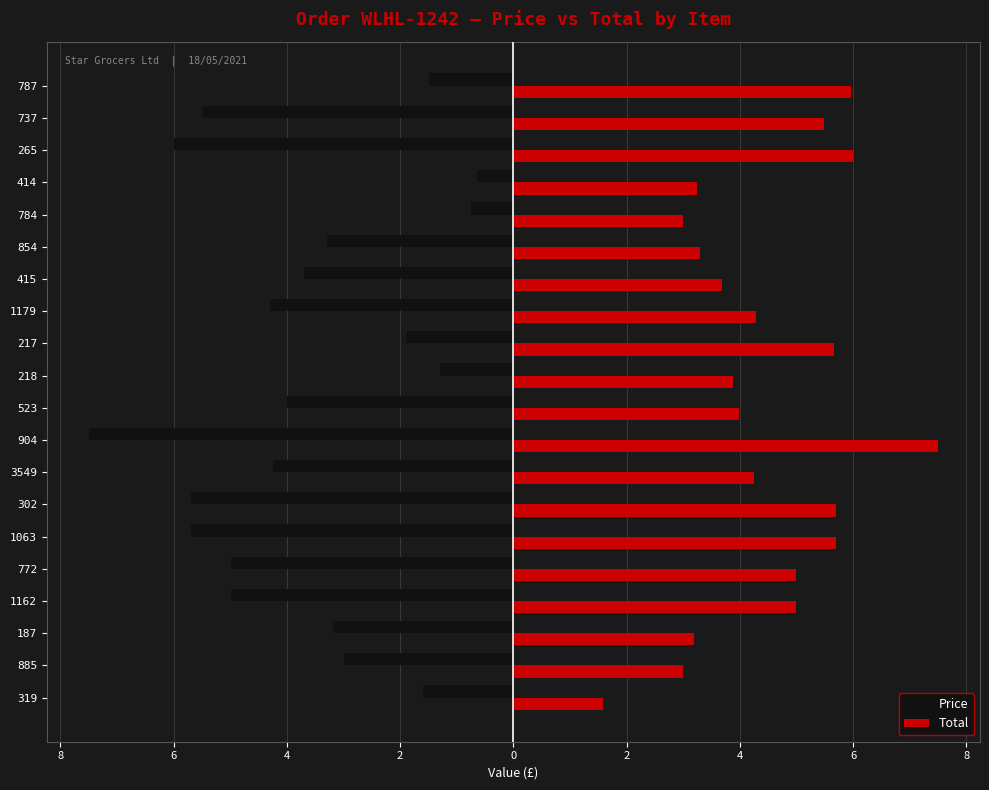

Rank the series by their maximum value, from highest to lowest.

Total, Price